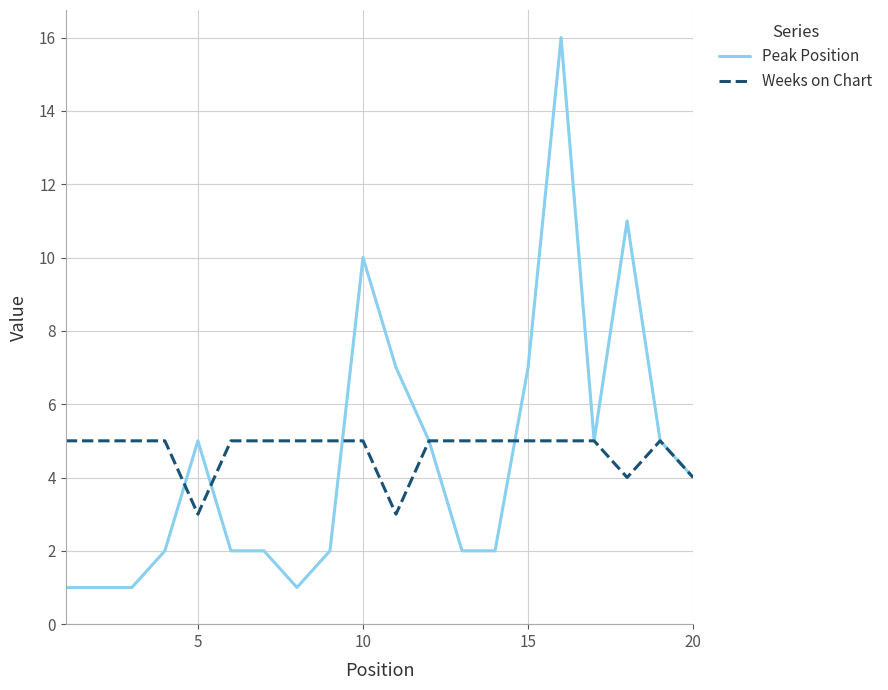

What are all the series names shown in the legend?

Peak Position, Weeks on Chart